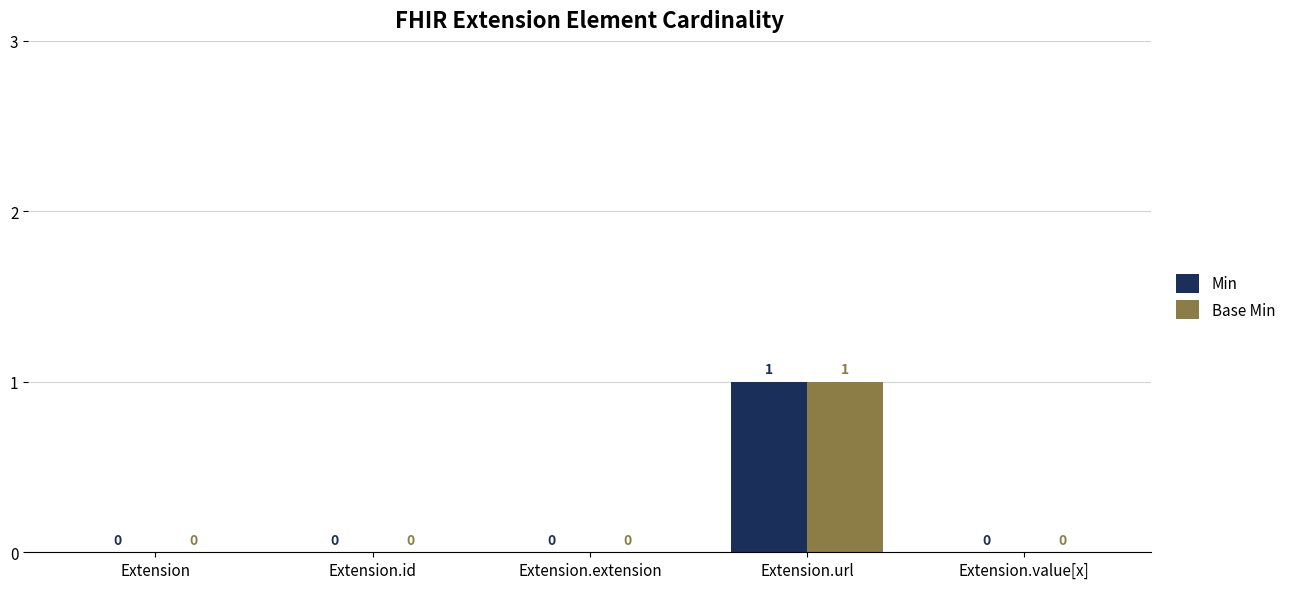

At which label does Min reach its peak?

Extension.url